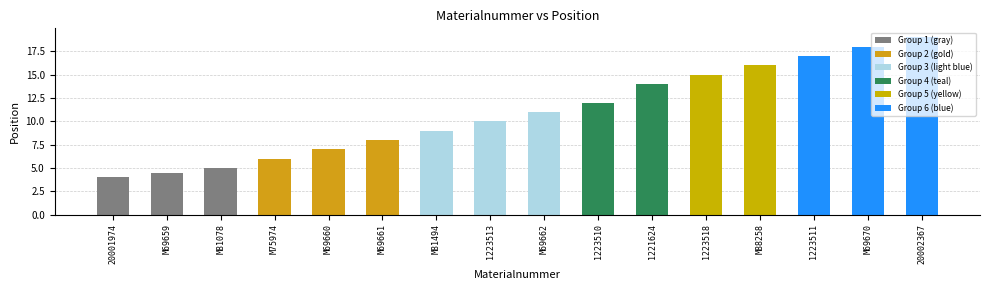

What is the greatest value displayed?

19.0